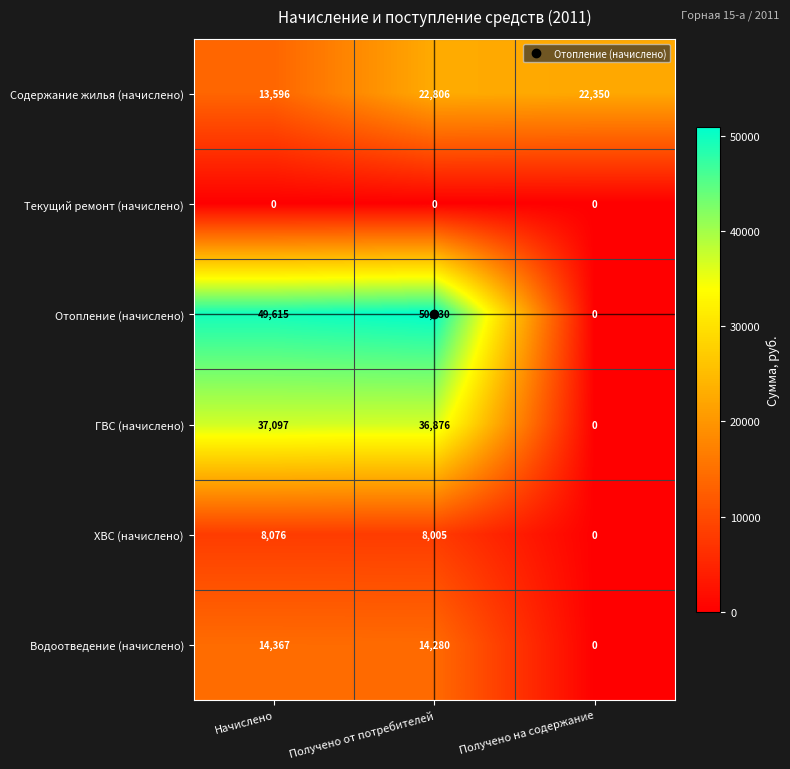

The ХВС (начислено) series shows 0 at Получено на содержание. True or false?

True